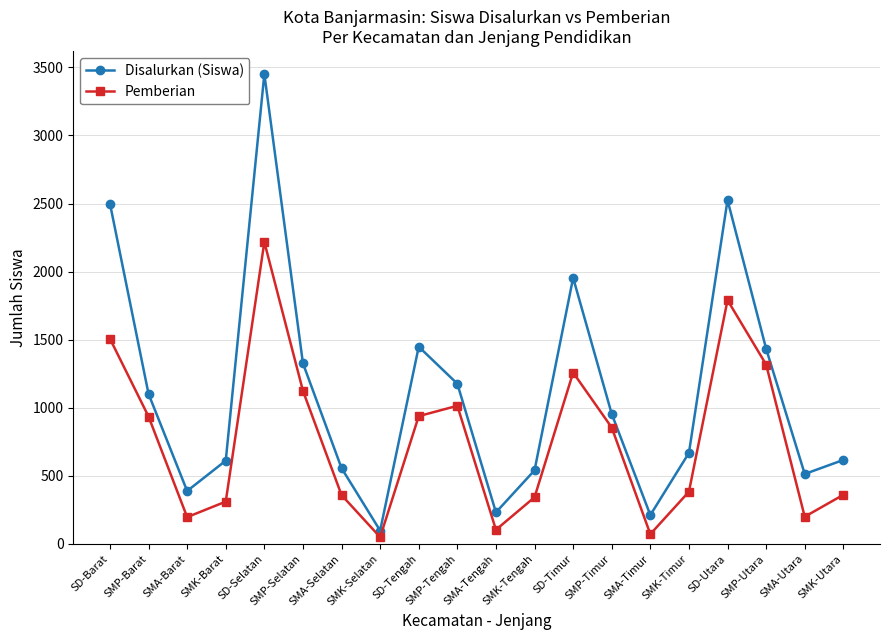

How many values in the Pemberian series are below 854?

10